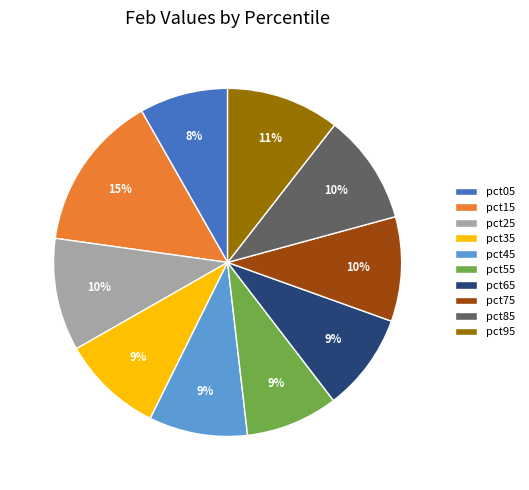

Which has a higher value, pct05 or pct95?

pct95